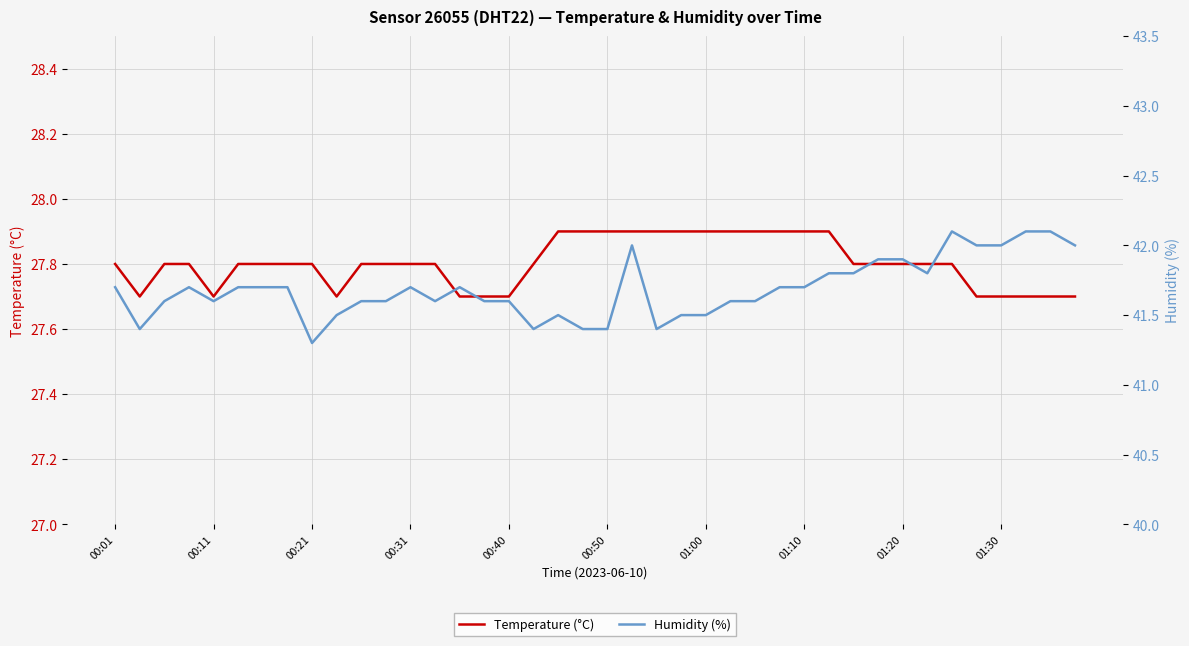

Is this an area chart (filled region under the line)?

No